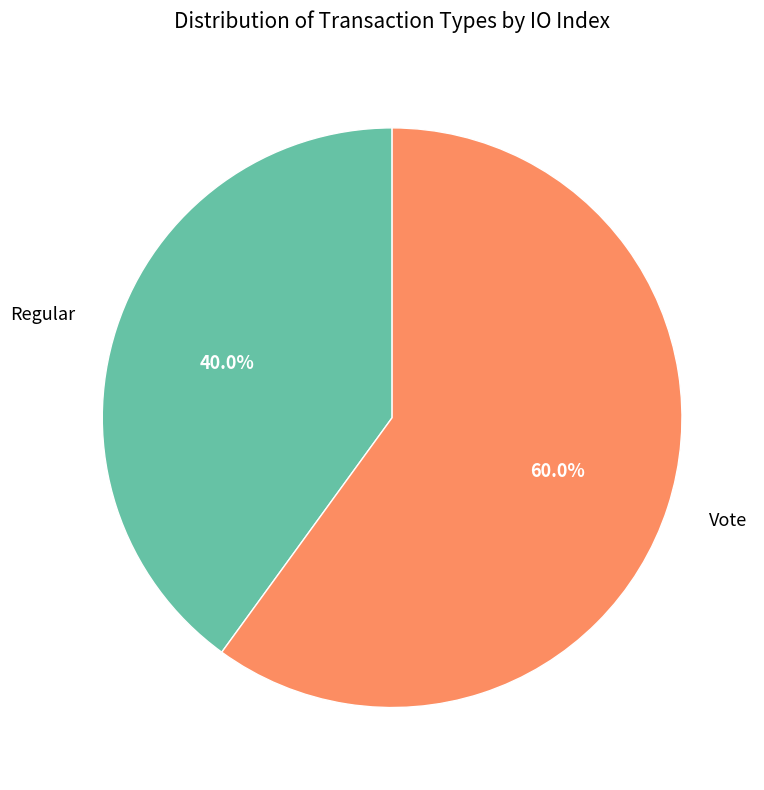

What is the largest slice in the pie chart?

Vote